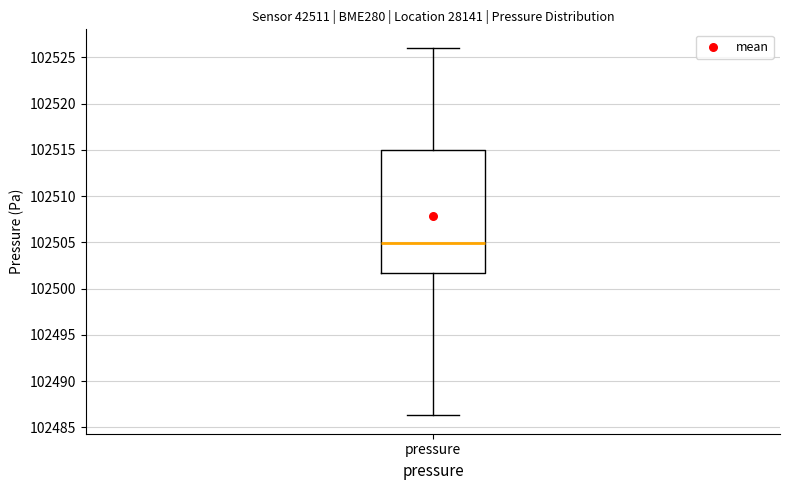

Where is the upper edge of the box for pressure on the y-axis? The values are not printed on the chart, so give them approximately, as read against the axis.

102515.0